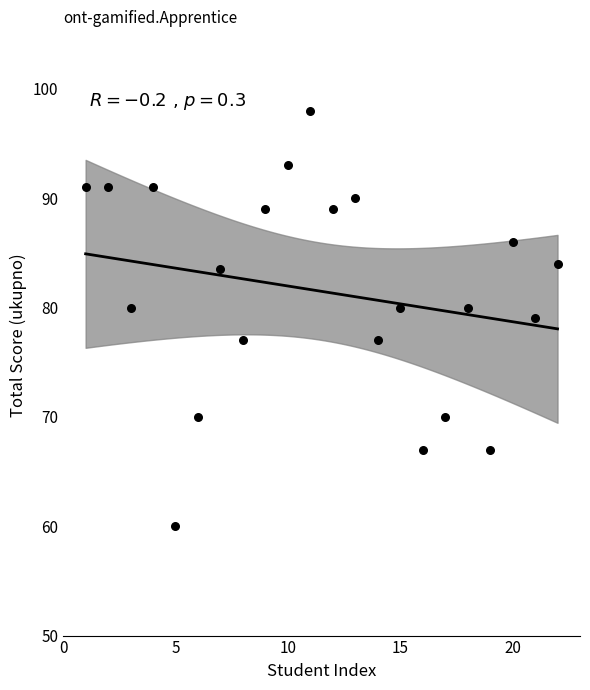

What is the range of Y values (max minus min)?

38.0